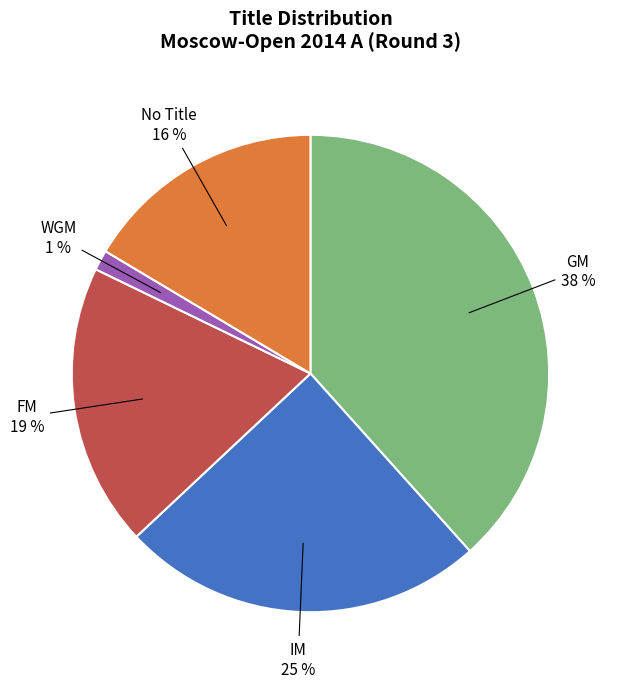

What is the smallest slice in the pie chart?

WGM